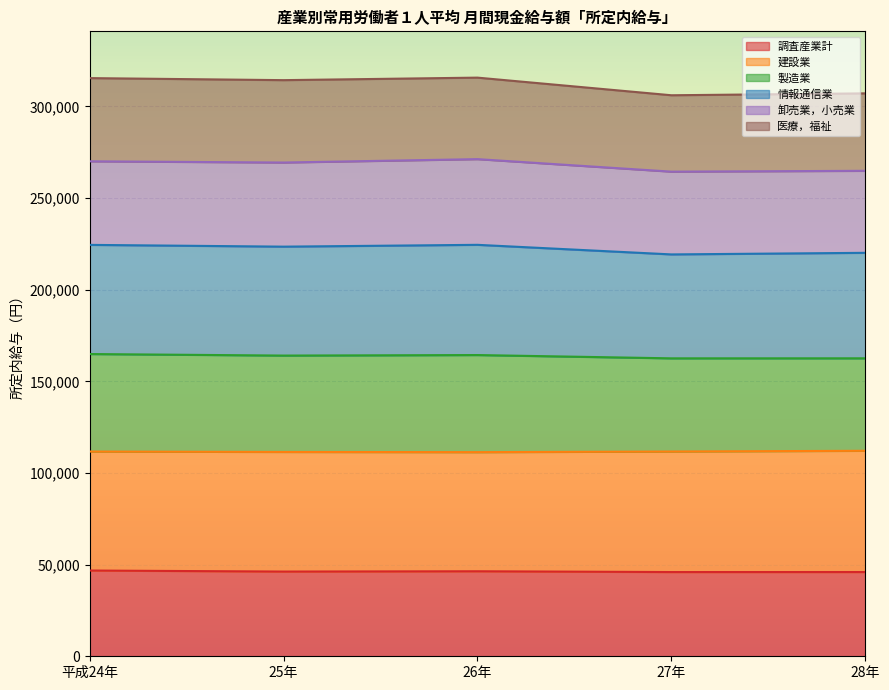

Is it true that 製造業 equals 164345.0 at 26年?

True